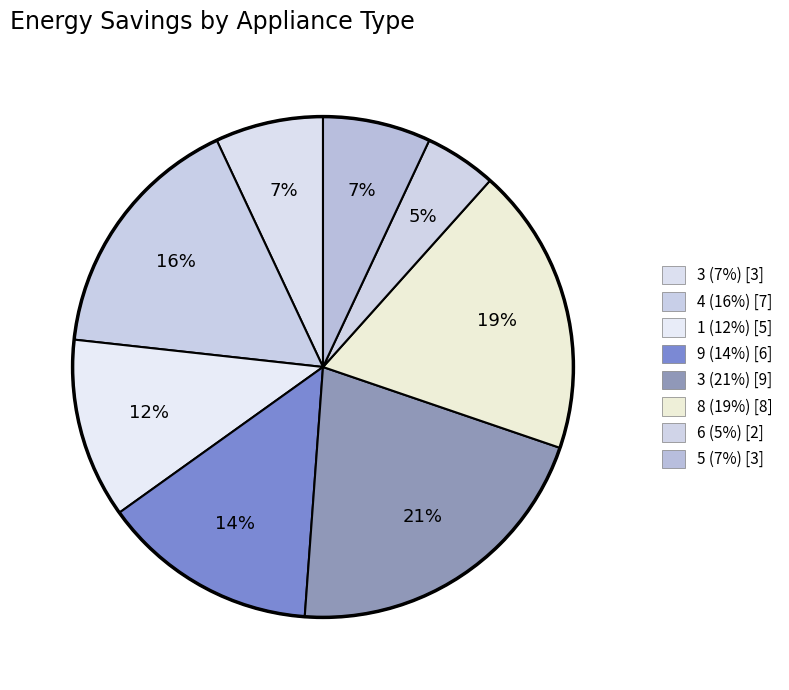

Does any single category account for the majority?

No